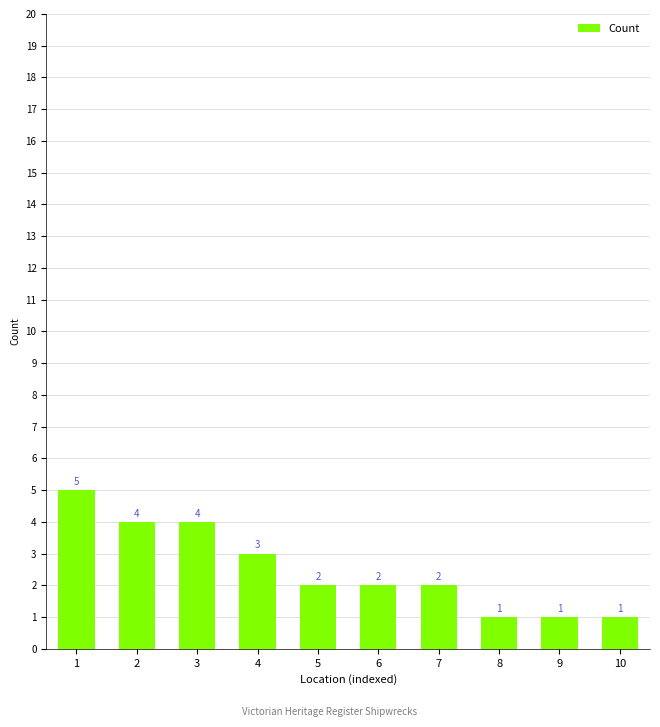

What is the sum of the values at 9 and 4?

4